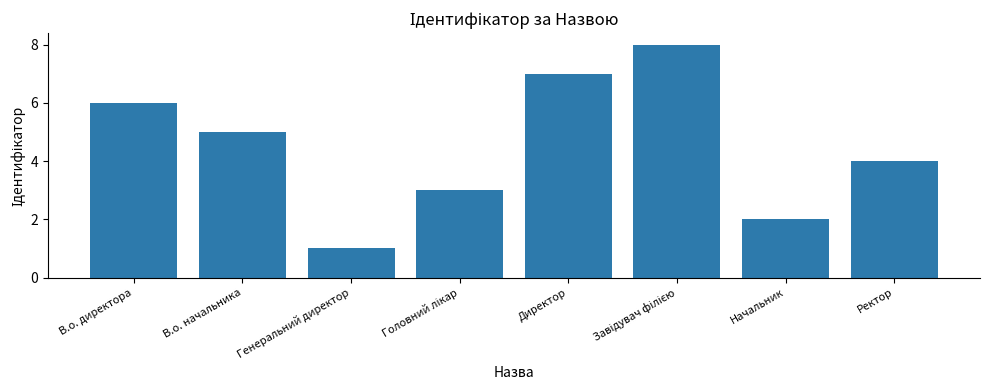

What is the smallest value displayed?

1